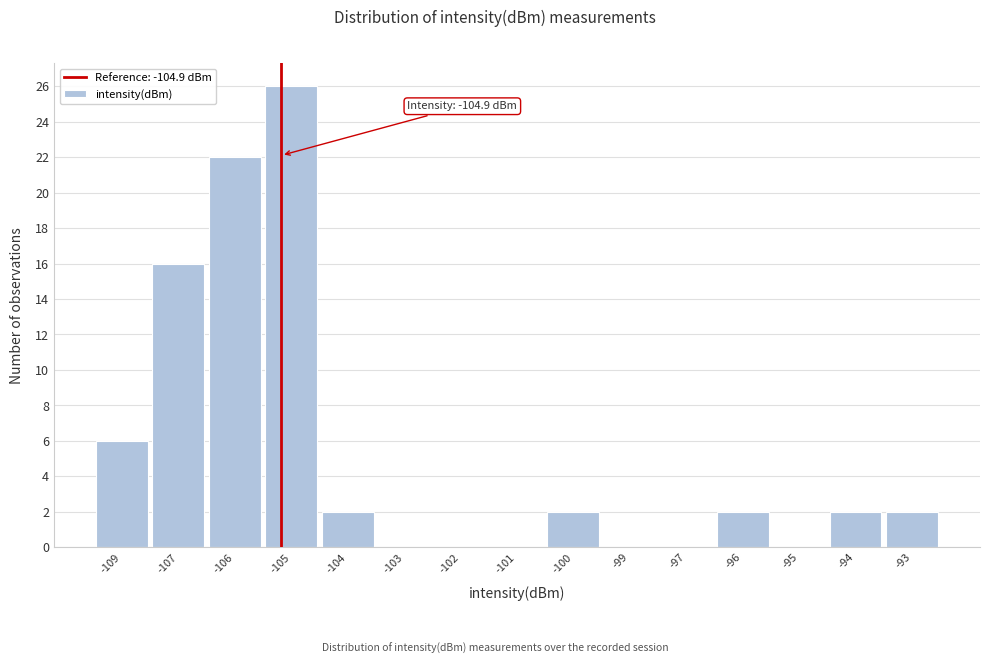

Reading left to right, transcribe all the data shown in this chart.

-109=6	-107=16	-106=22	-105=26	-104=2	-103=0	-102=0	-101=0	-100=2	-99=0	-97=0	-96=2	-95=0	-94=2	-93=2